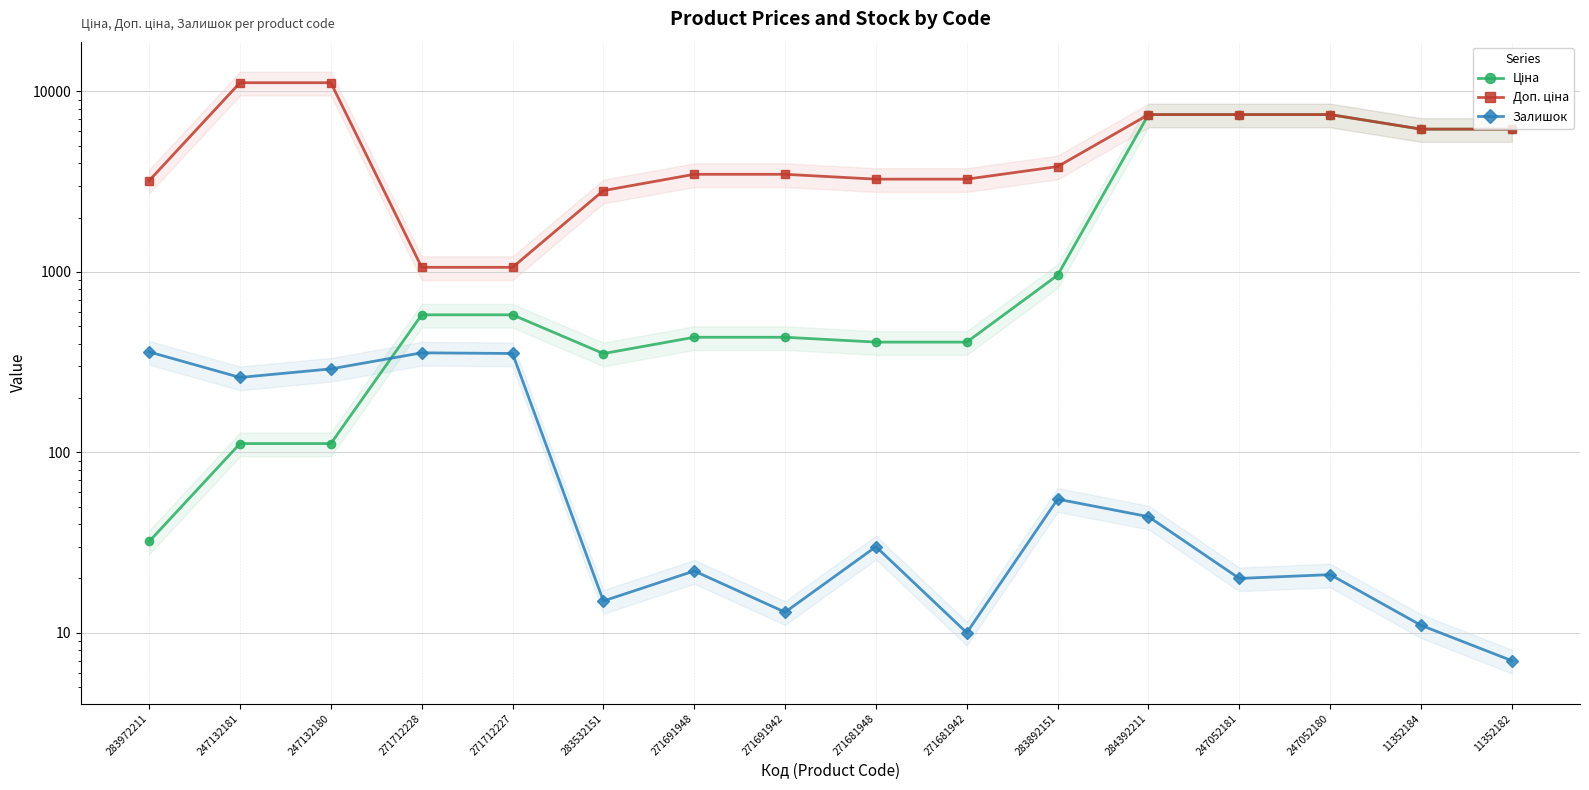

What is the label of the 7th point from the left?

271691948